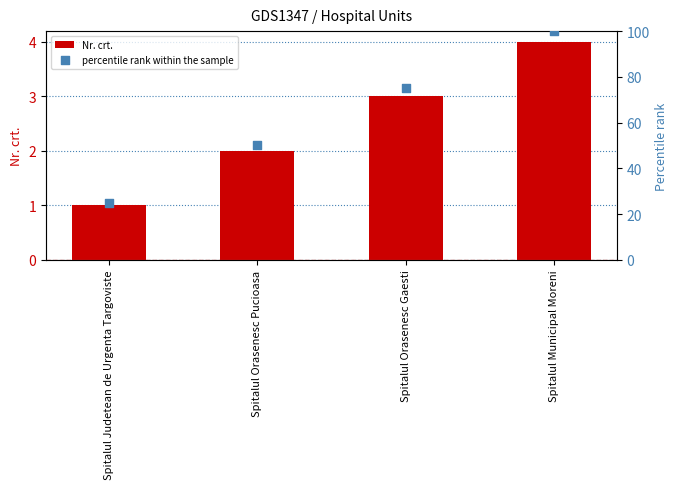

Which series reaches the maximum Y coordinate?

percentile rank within the sample